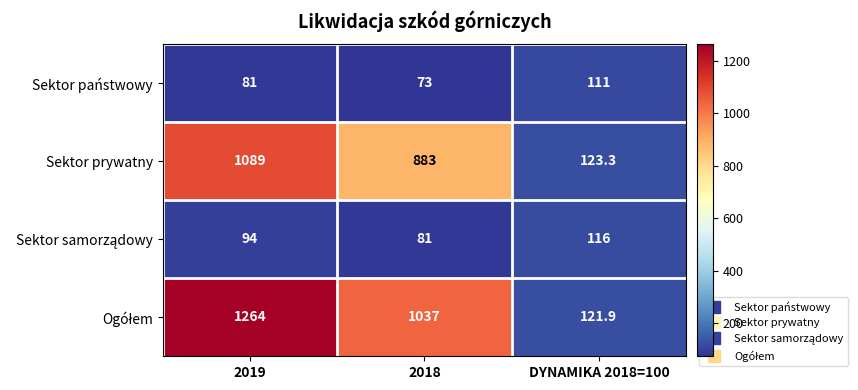

Where is Sektor prywatny nearest to the value 606?

2018